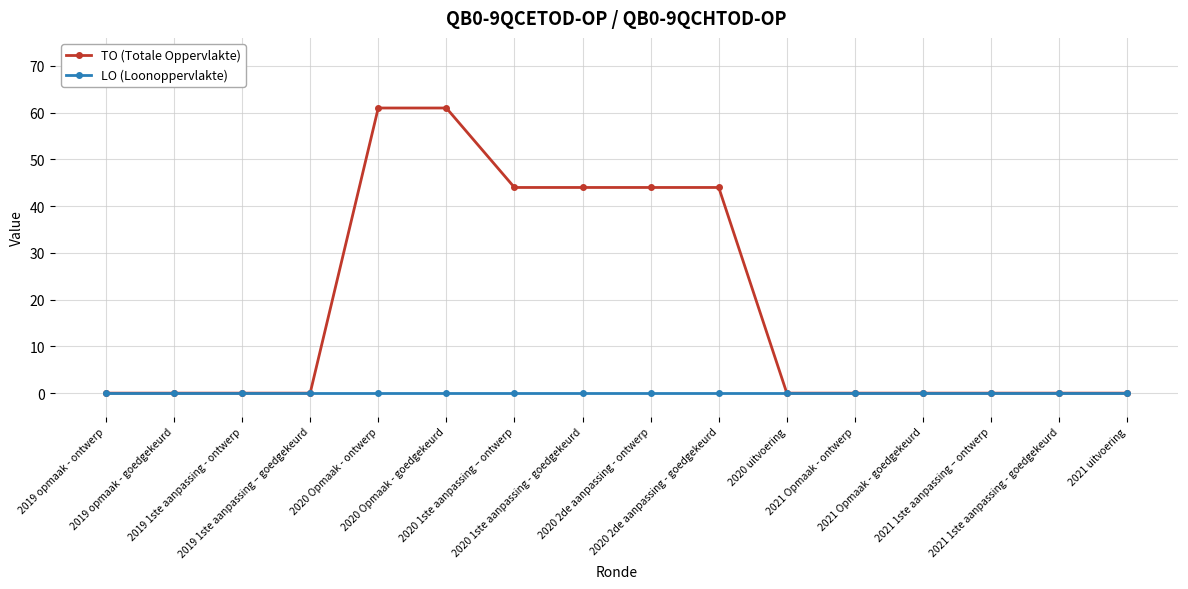

List the series in order of their overall mean, lowest first.

LO (Loonoppervlakte), TO (Totale Oppervlakte)